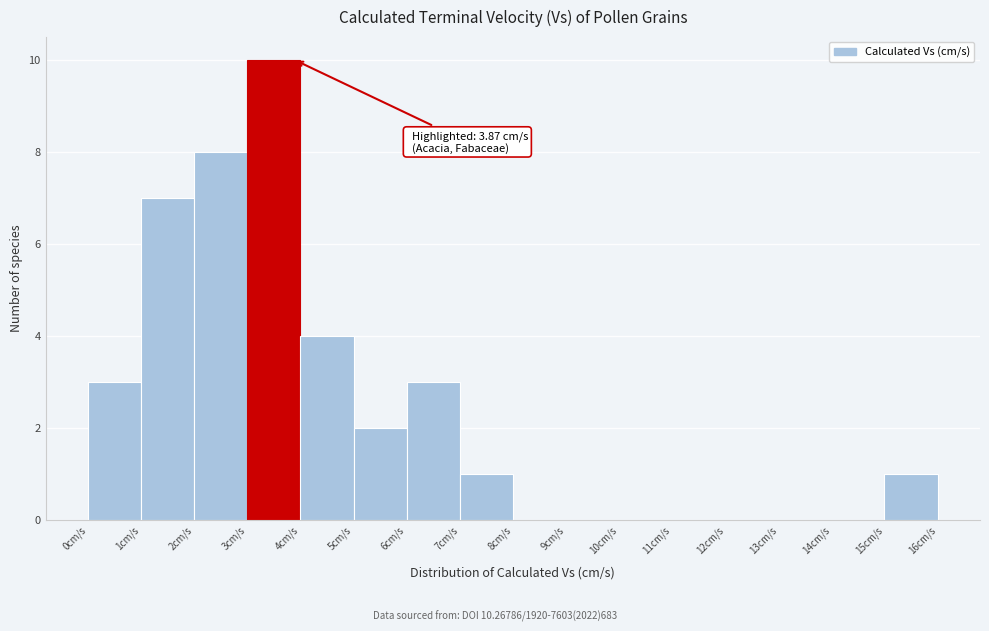

Which range on the x-axis has the tallest bar?

3 to 4